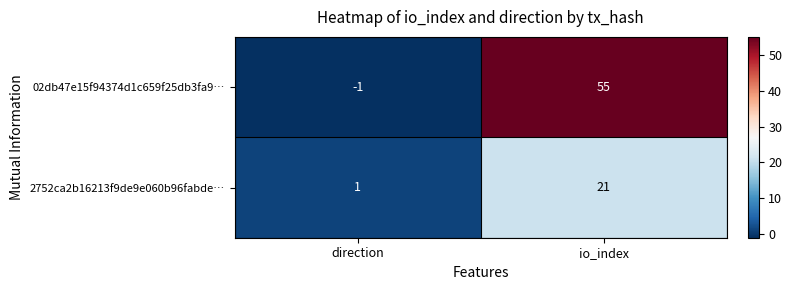

At which label is 02db47e15f94374d1c659f25db3fa9… closest to 27?

direction